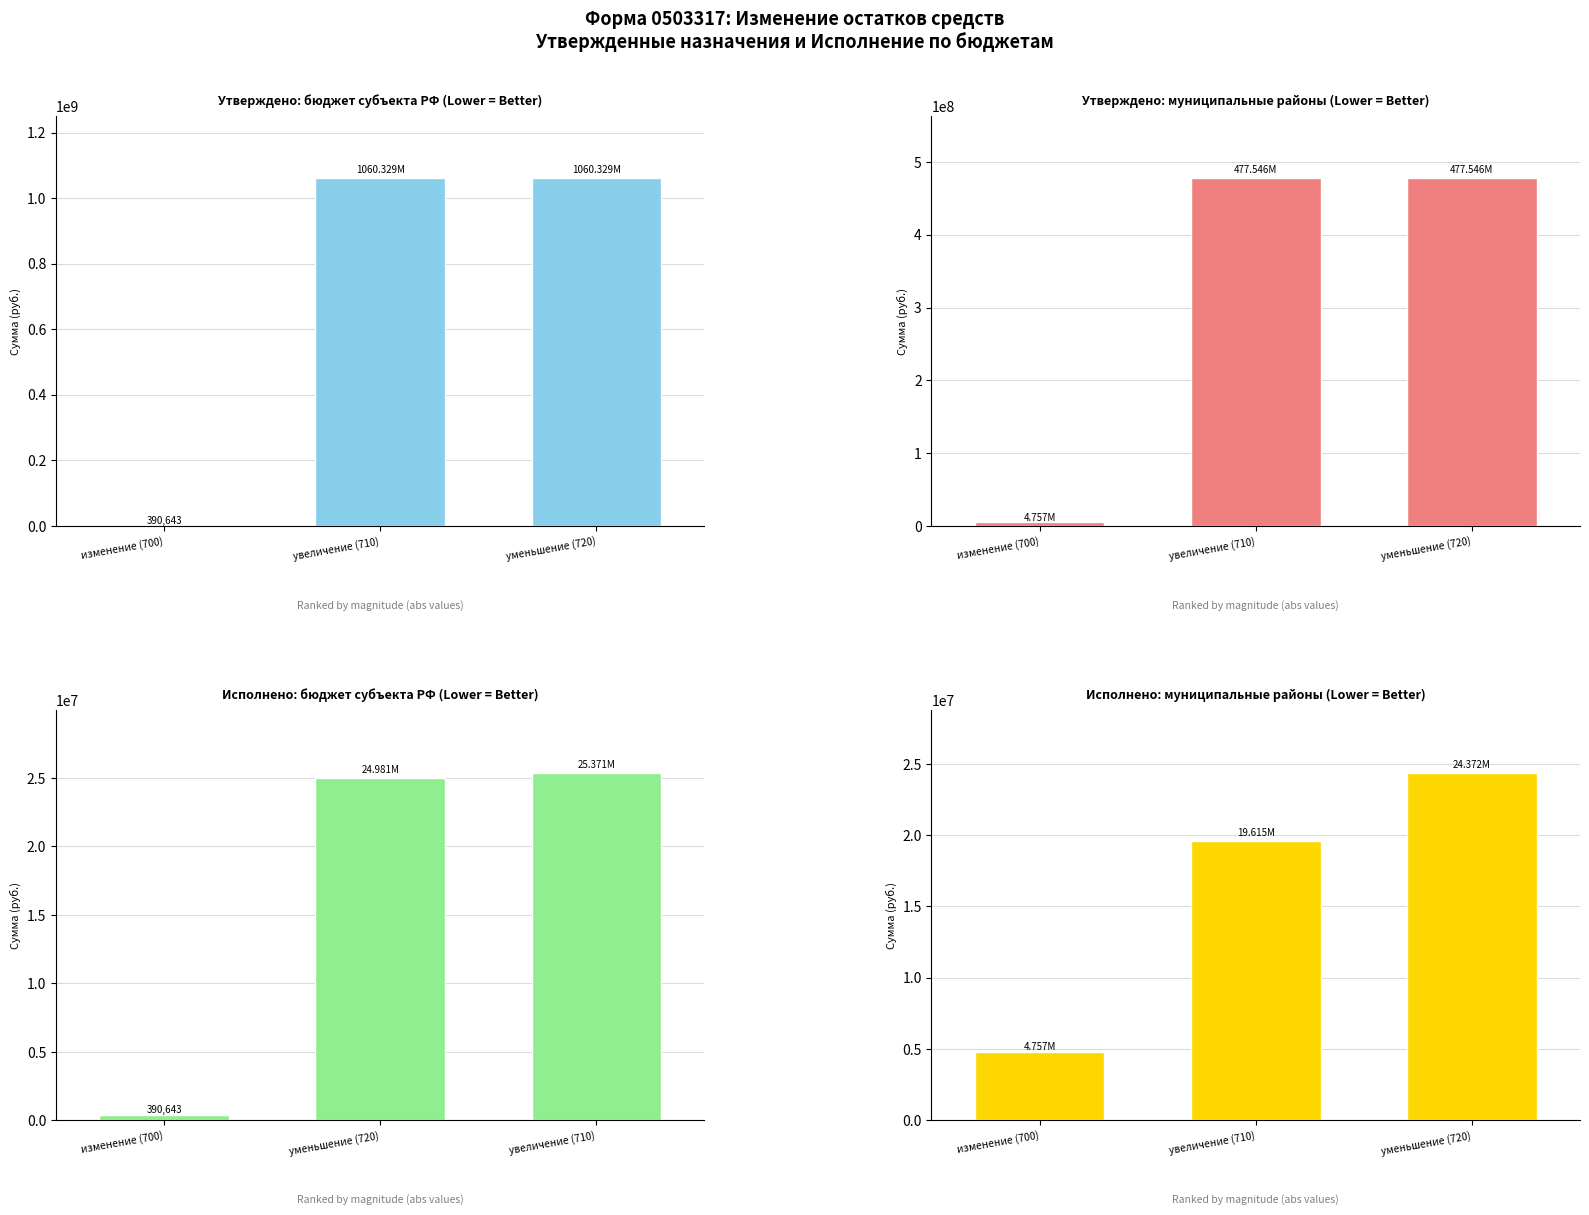

What is the sum of the Утверждено: муниципальные районы values at уменьшение (720) and увеличение (710)?

955092851.8